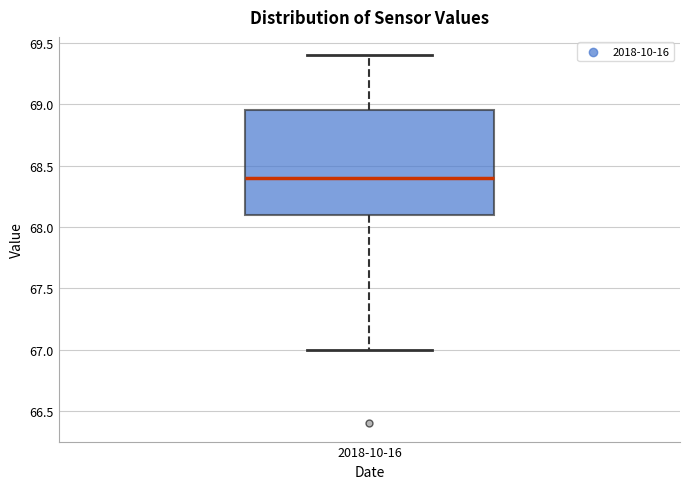

Where is the lower edge of the box for 2018-10-16 on the y-axis? The values are not printed on the chart, so give them approximately, as read against the axis.

68.10